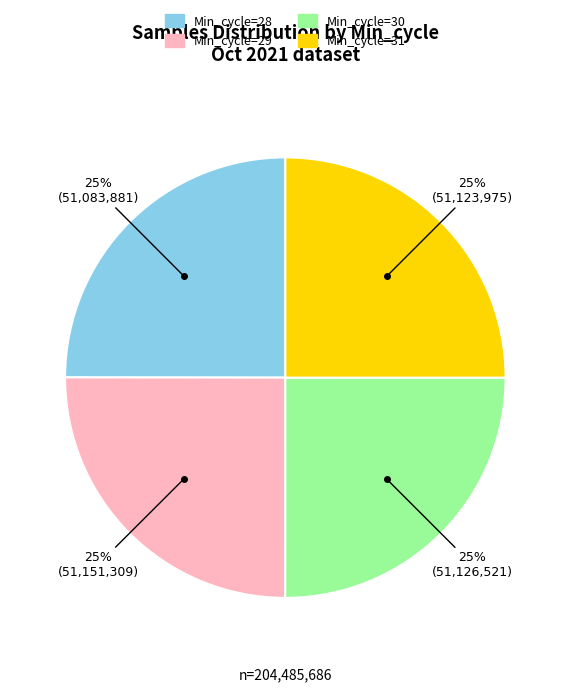

To the nearest percent, what portion does Min_cycle=30 represent?

25%